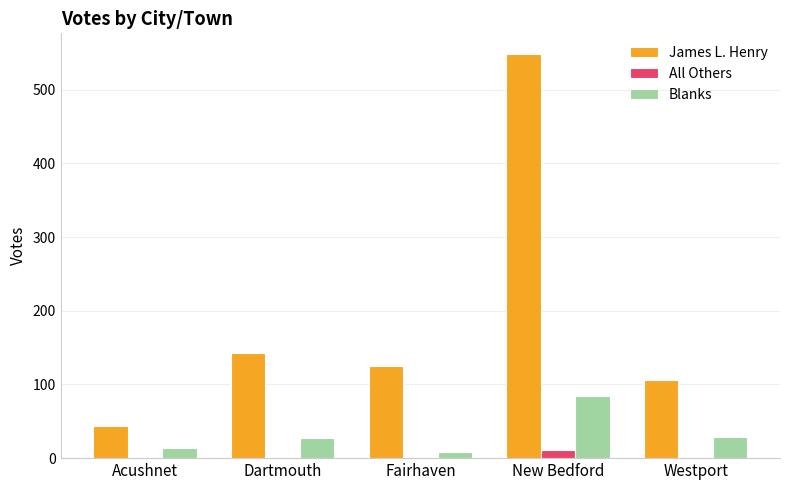

What is the sum of all All Others values?

11